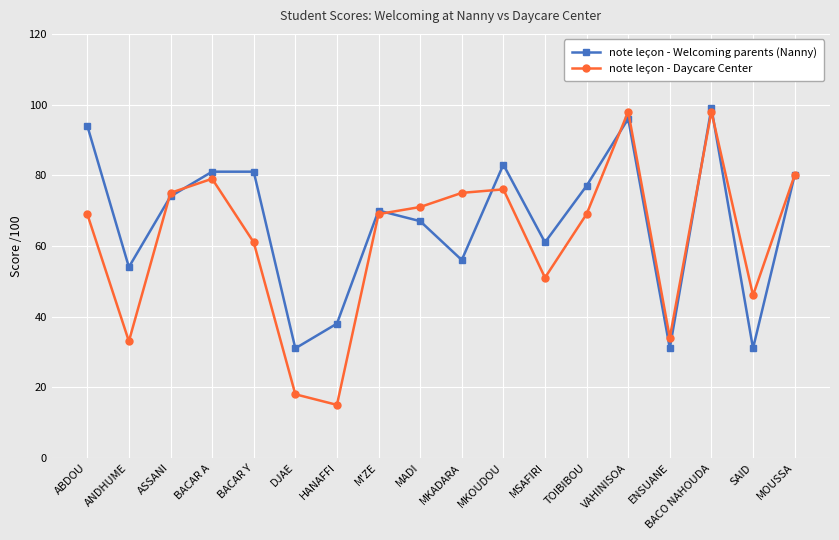

How many categories are shown in the chart?

18